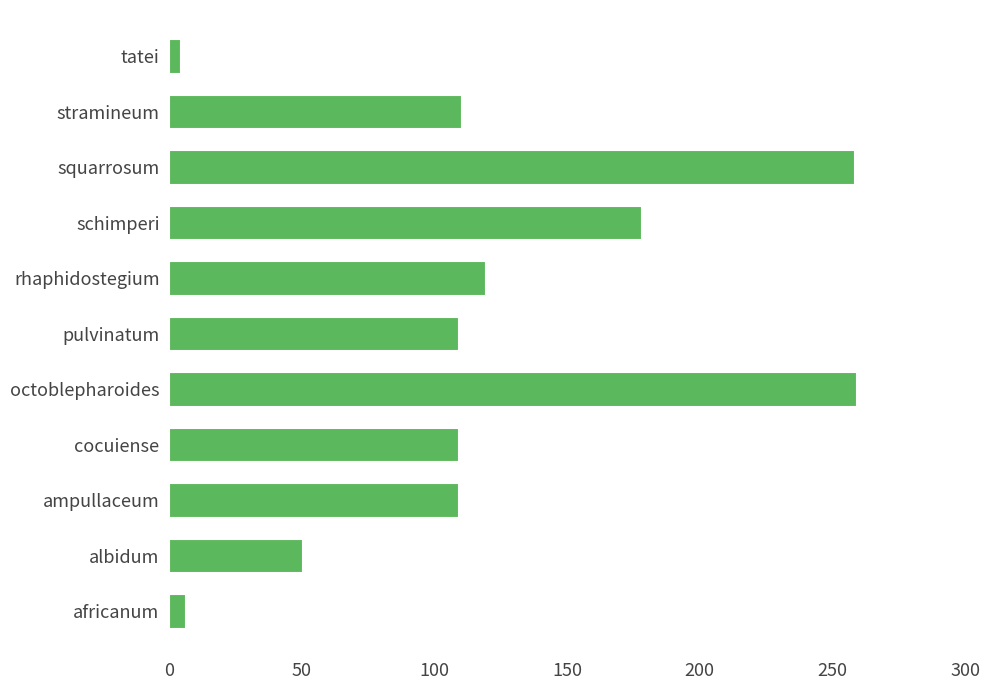

What is the greatest value displayed?

259